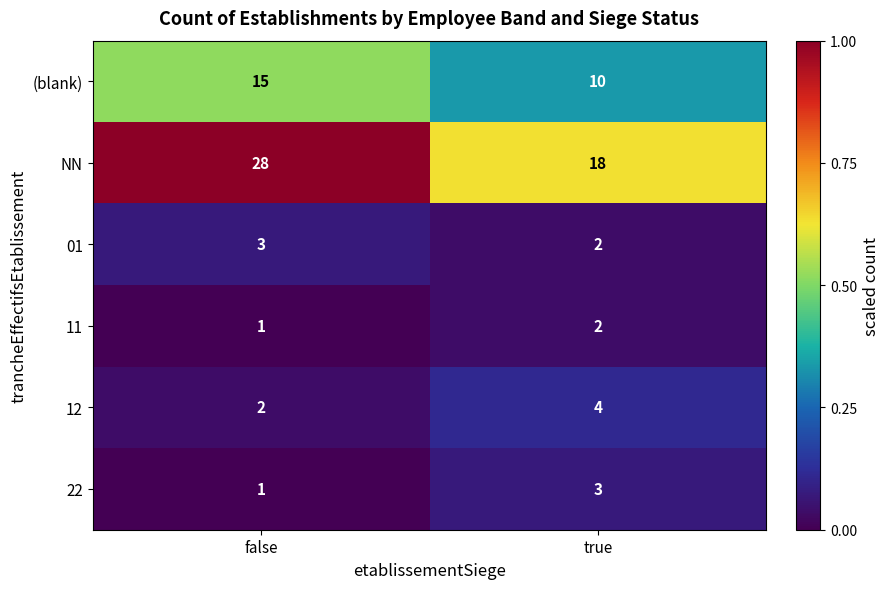

Reading left to right, list all the values displayed in this chart.

(blank): false=15	true=10
NN: false=28	true=18
01: false=3	true=2
11: false=1	true=2
12: false=2	true=4
22: false=1	true=3